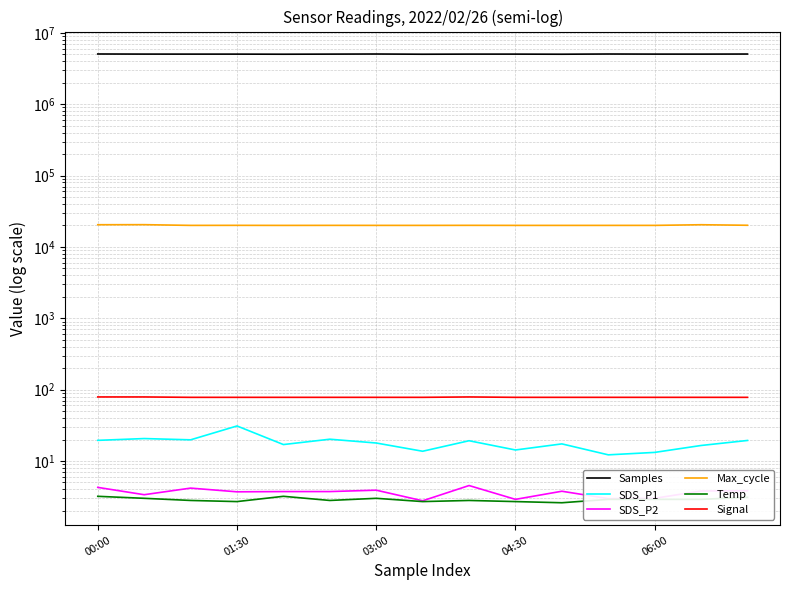

True or false: Samples and SDS_P2 intersect in this chart.

False